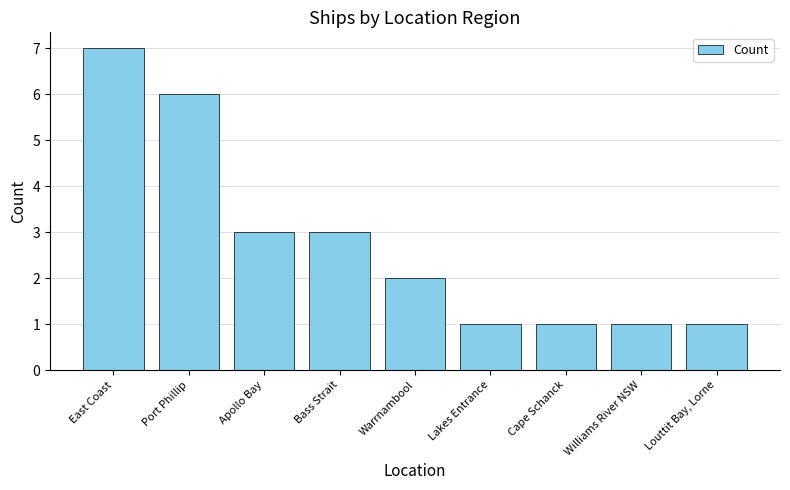

What is the approximate value at Warrnambool?

2